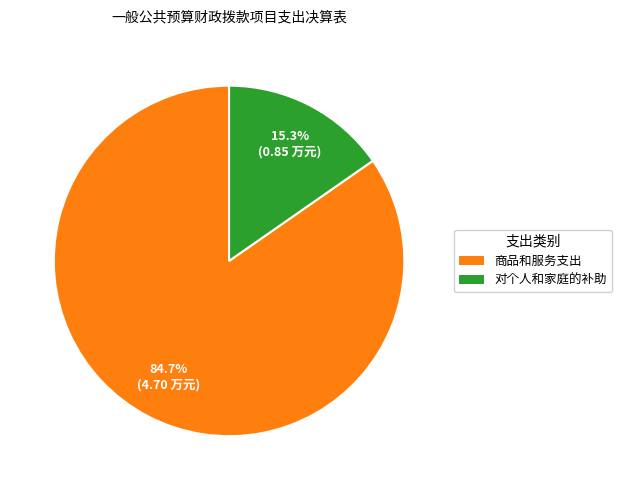

Rank the categories by value from lowest to highest.

对个人和家庭的补助, 商品和服务支出